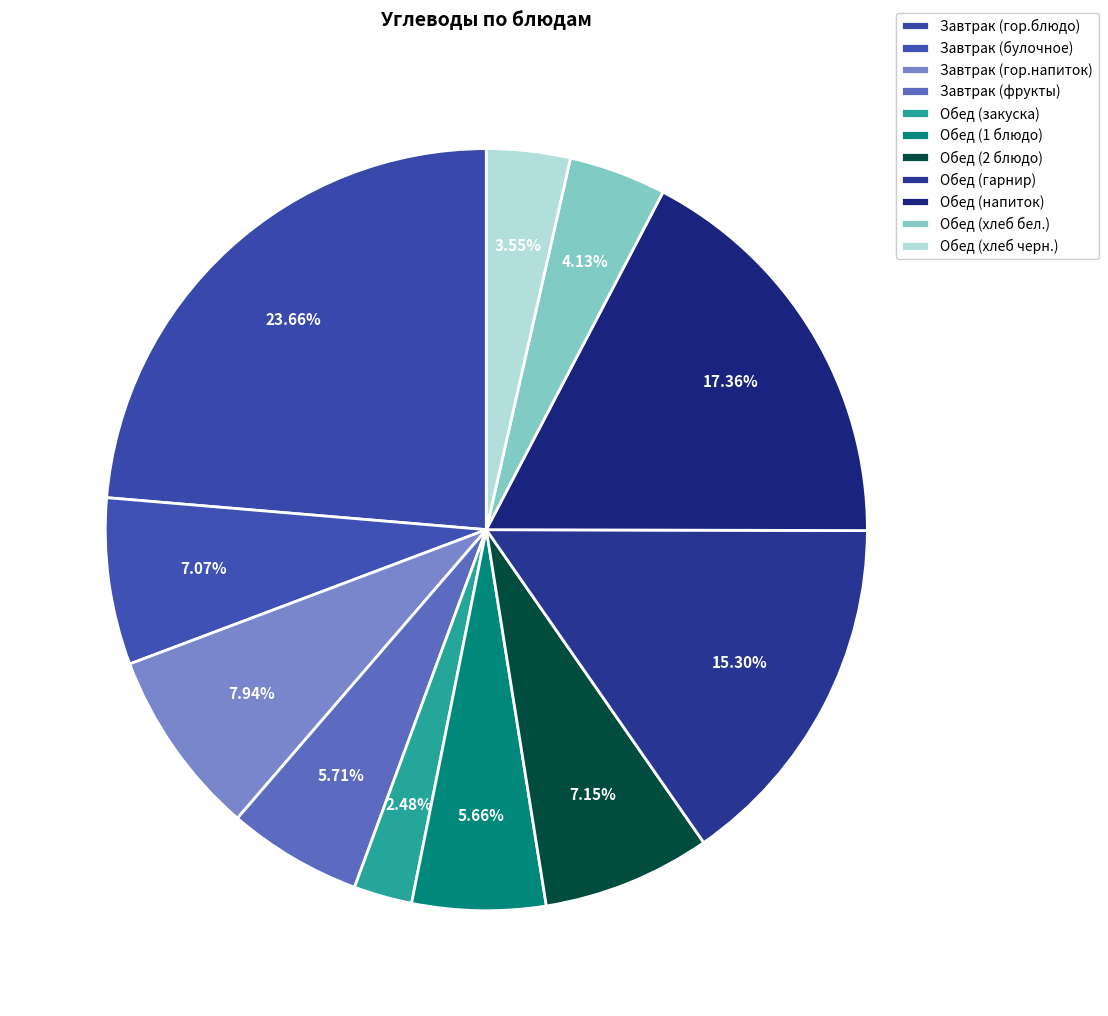

To the nearest percent, what is the difference between the Обед (гарнир) and Завтрак (гор.напиток) slice percentages?

7%